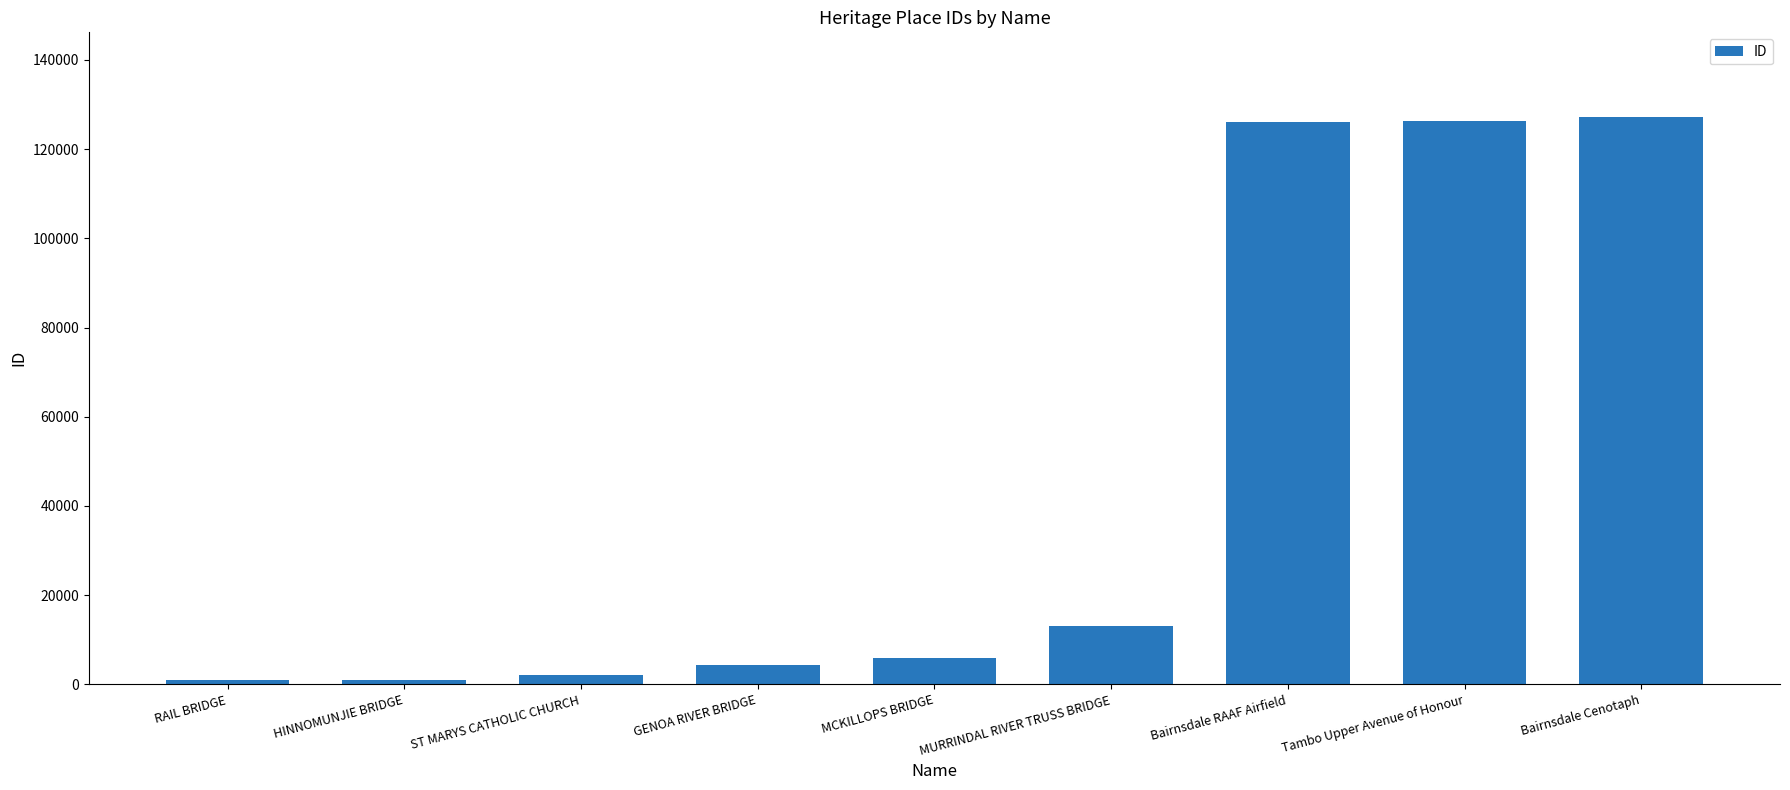

What is the label of the 9th bar from the left?

Bairnsdale Cenotaph